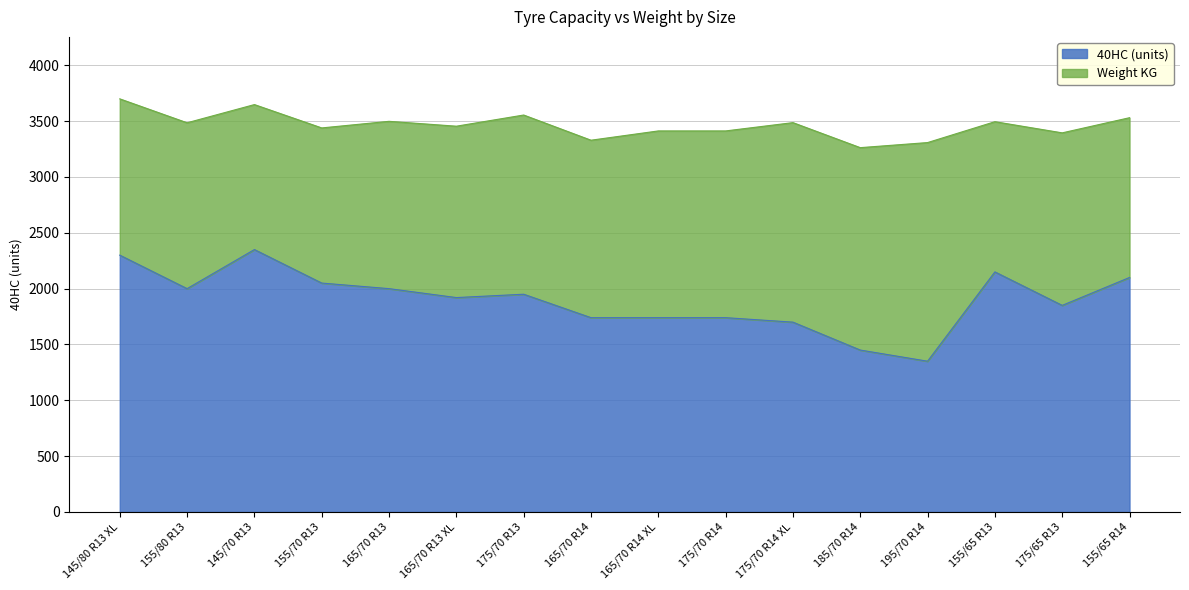

How many values are below 1950?

8